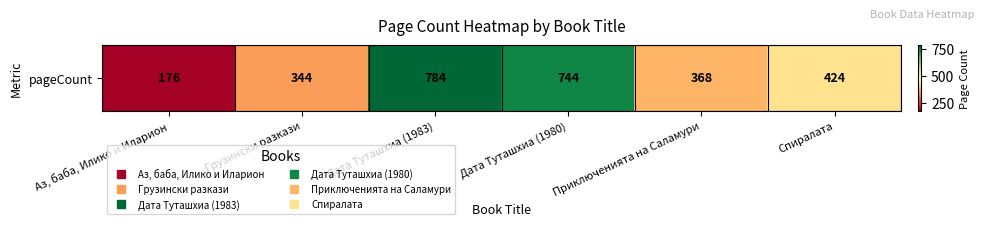

What is the sum of the values at Дата Туташхиа (1980) and Спиралата?

1168